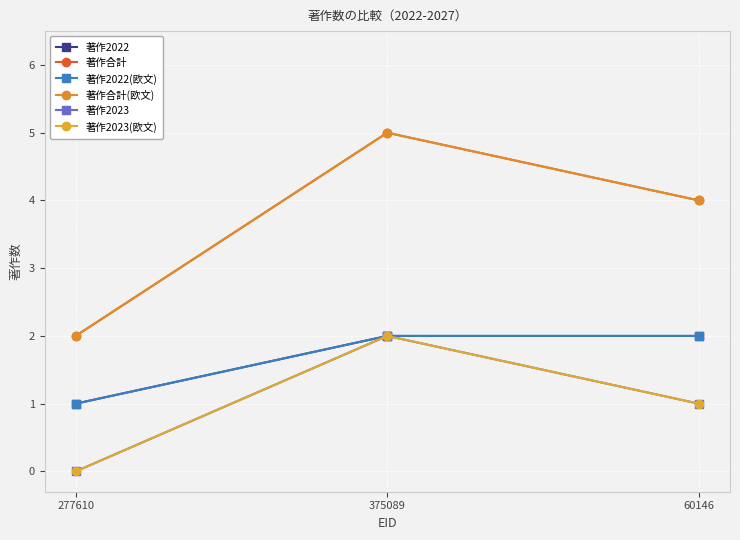

Does the chart have visible grid lines?

Yes